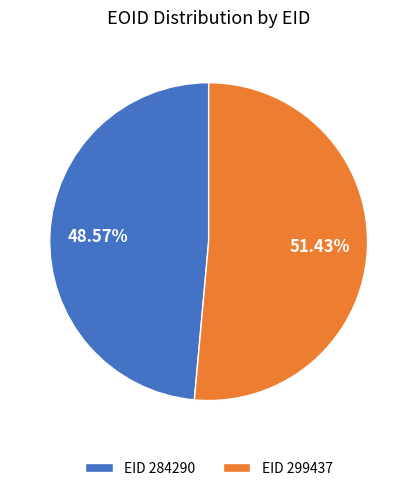

What is the largest slice in the pie chart?

EID 299437